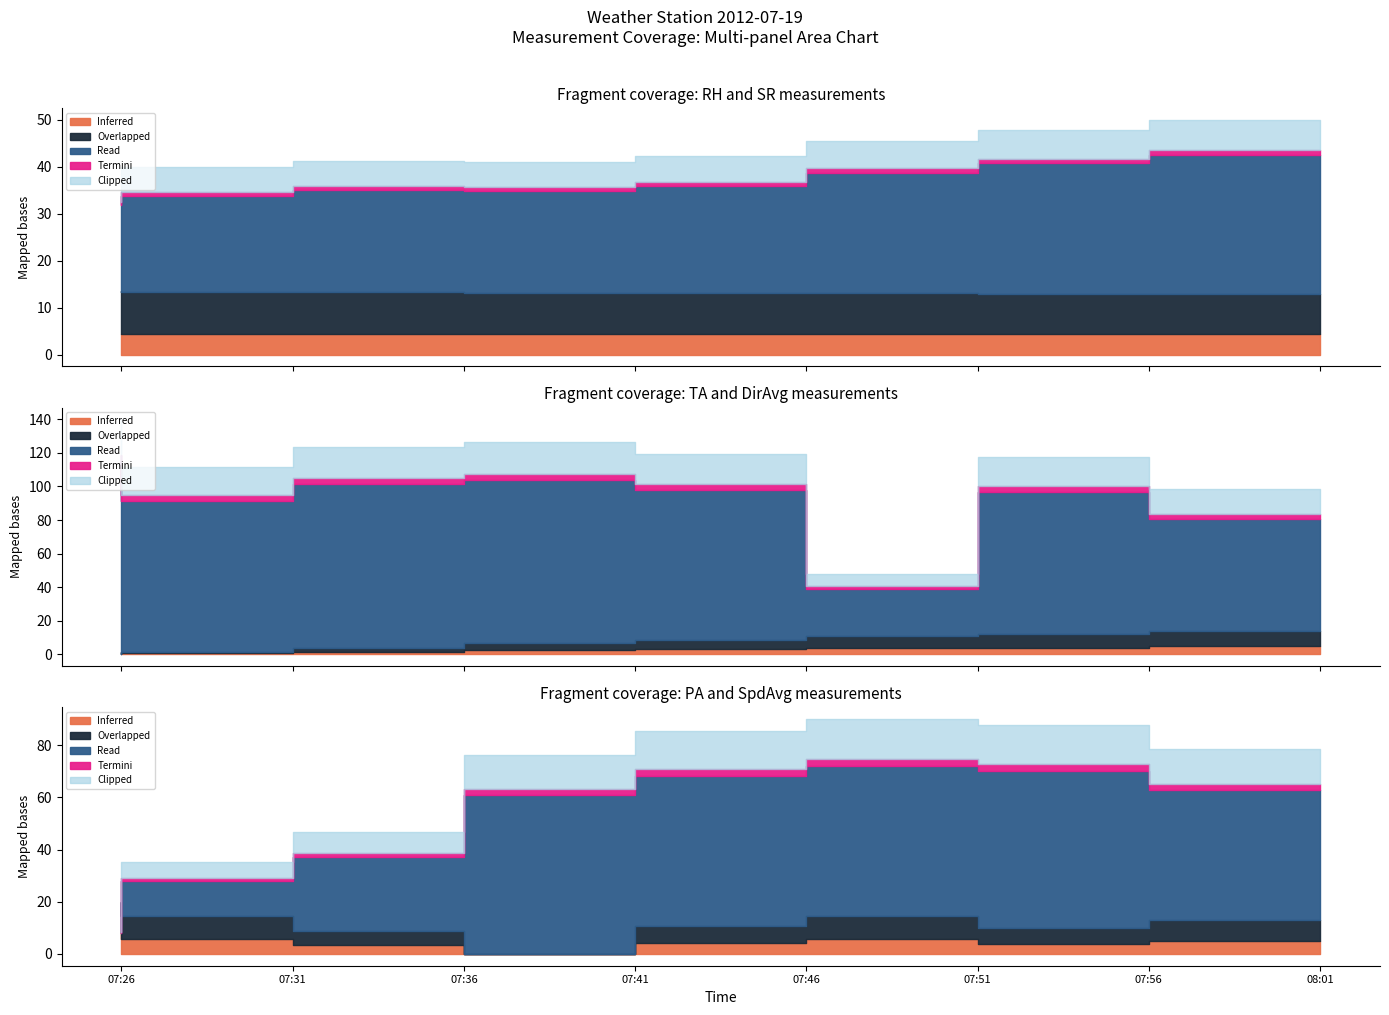

At which category is the sum across all series the highest?

07:56